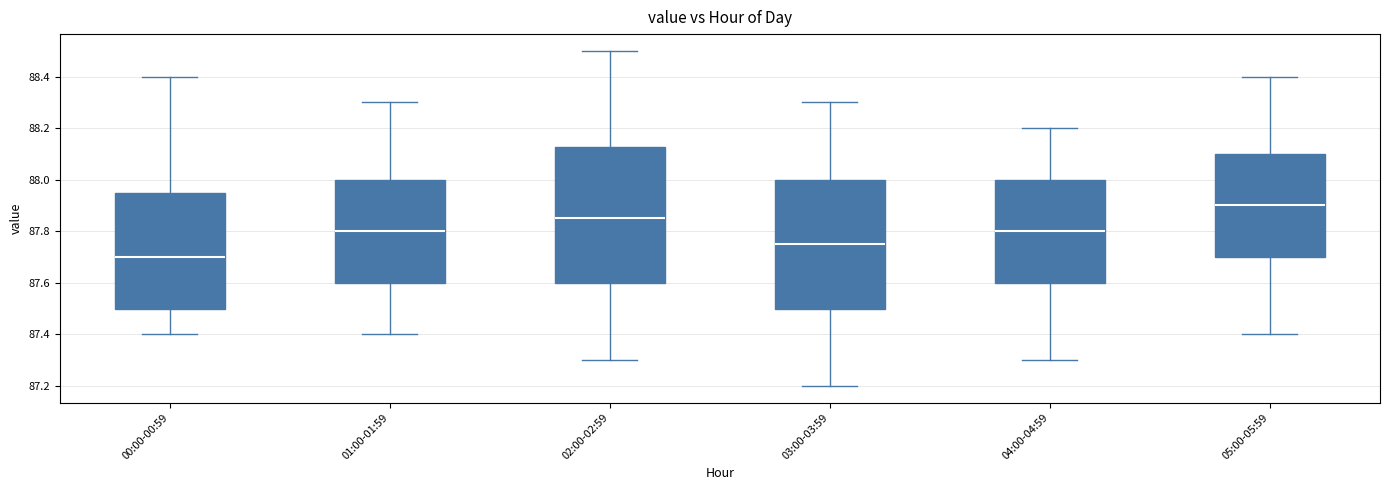

Where does the upper whisker of the box for 05:00-05:59 end on the y-axis? The values are not printed on the chart, so give them approximately, as read against the axis.

88.40